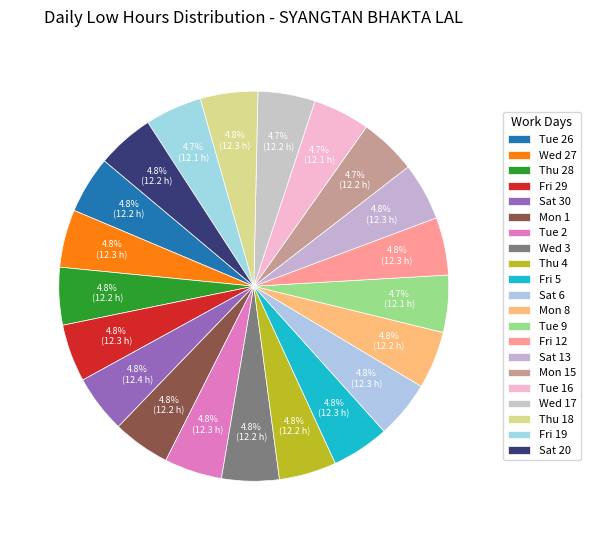

What is the largest slice in the pie chart?

Sat 30